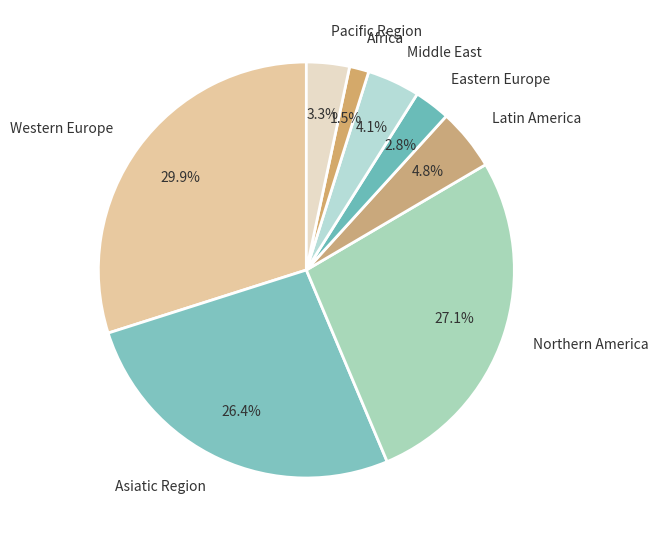

Do Eastern Europe and Northern America together represent more than half of the pie?

No